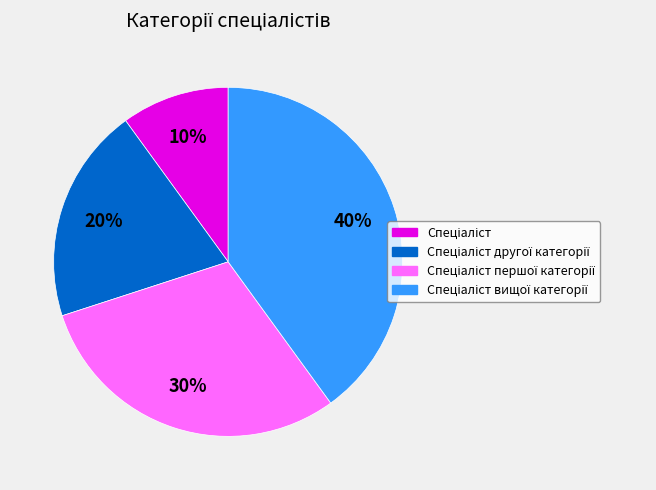

To the nearest percent, what is the difference between the largest and smallest slice percentages?

30%